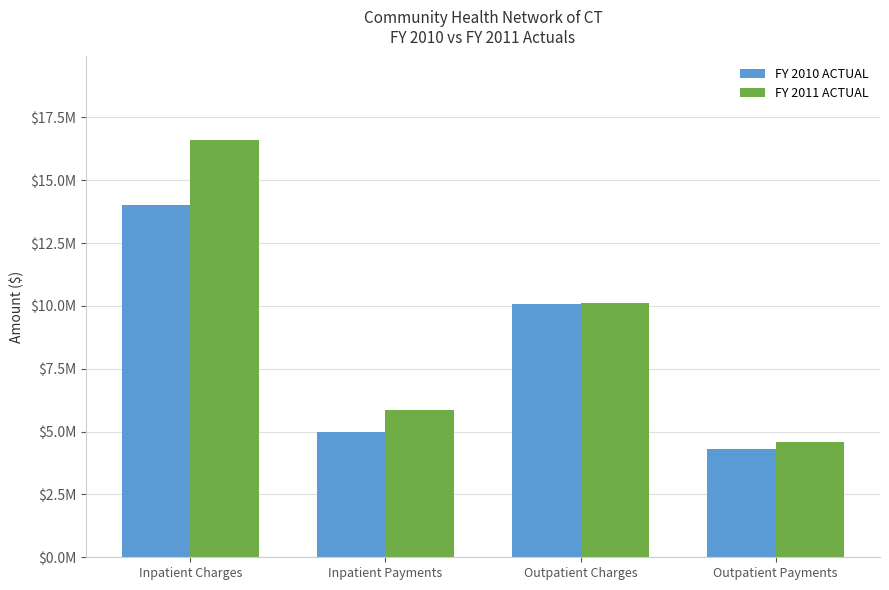

Is it true that FY 2010 ACTUAL equals 4973707 at Inpatient Payments?

True